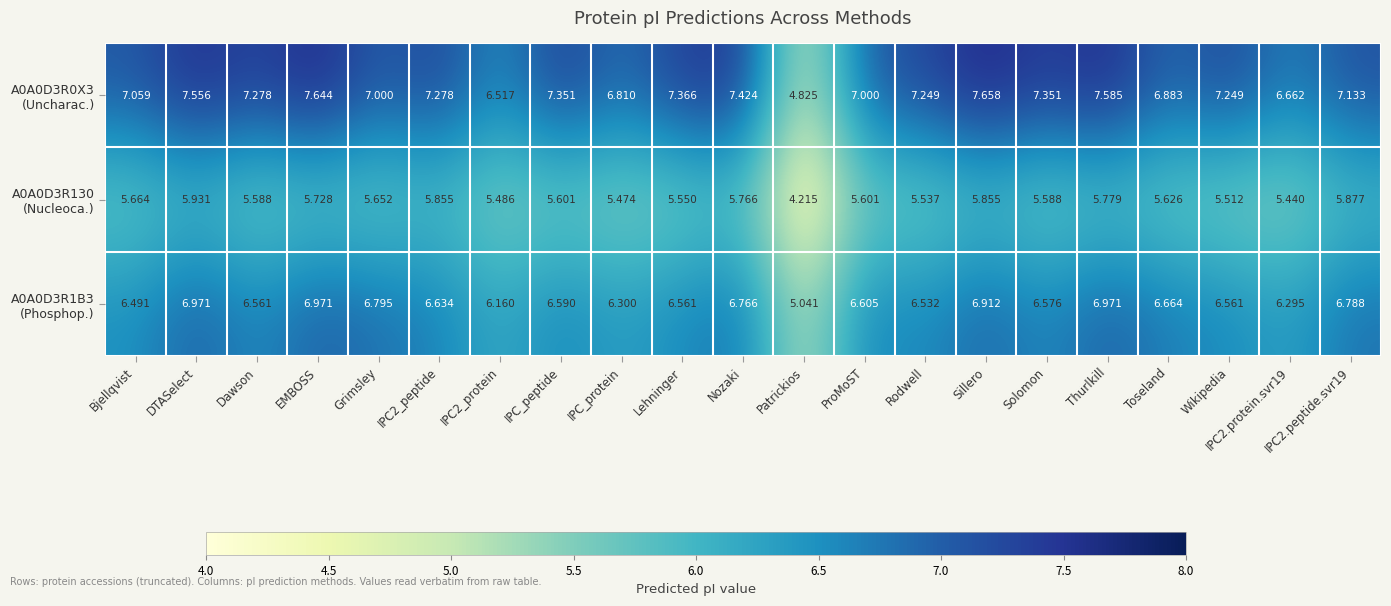

At which category does the chart reach its minimum across all series?

Patrickios